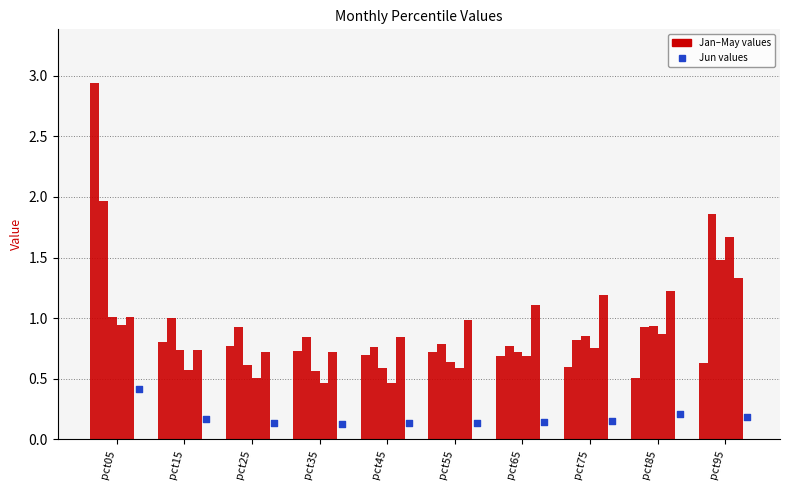

At how many categories does at least one series exceed 2?

1